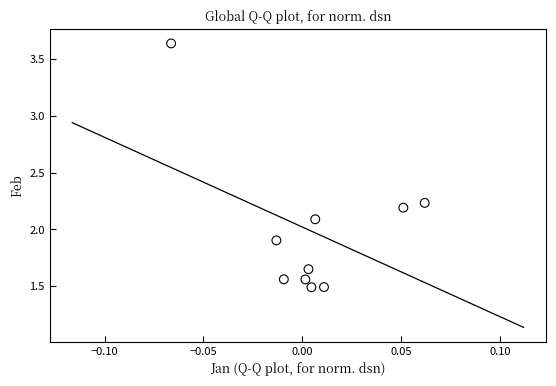

What is the range of Y values (max minus min)?

2.1